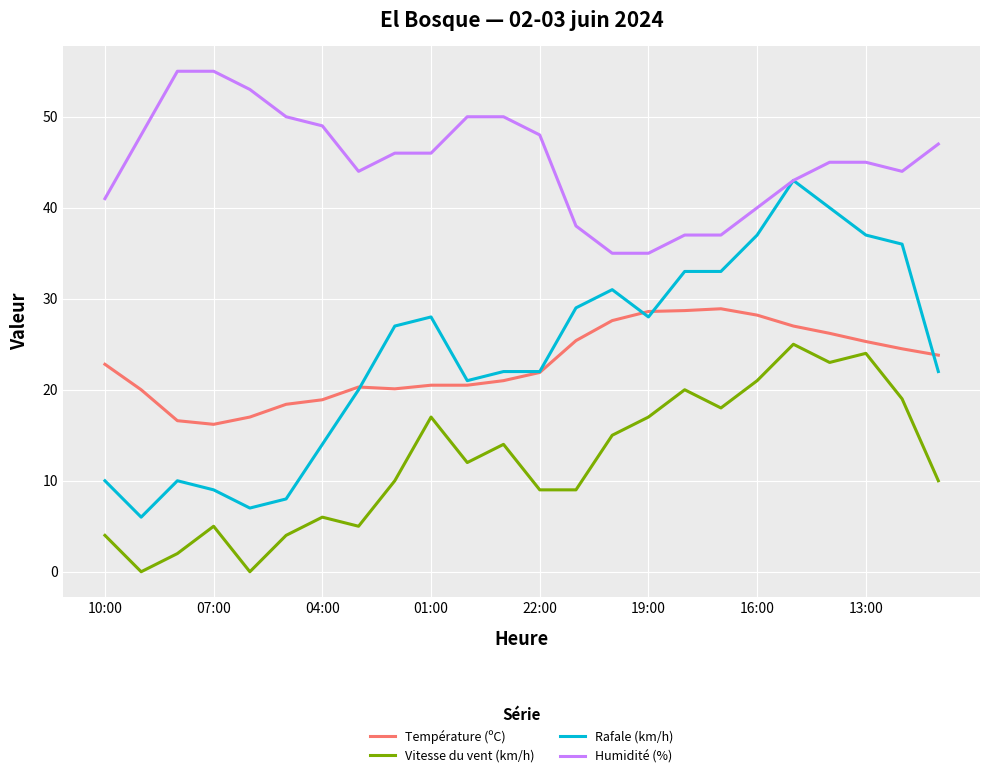

Which series has the widest spread of values?

Rafale (km/h)